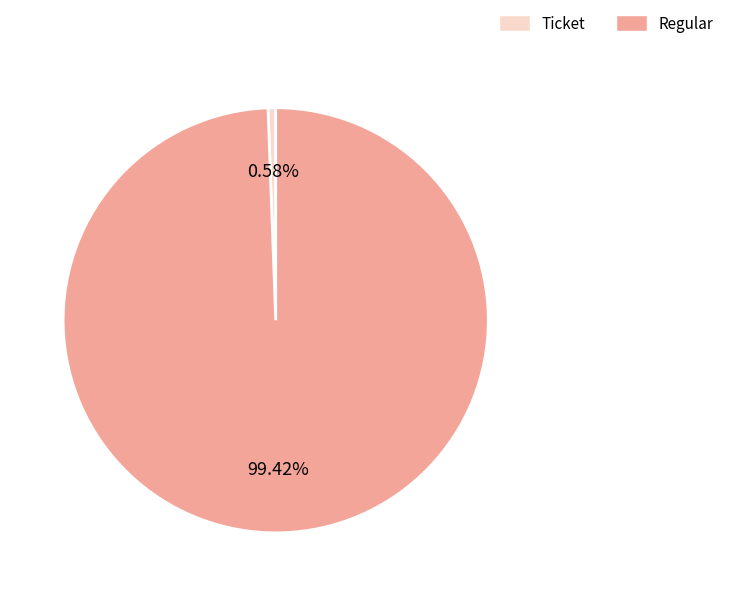

How many slices are in this pie chart?

2